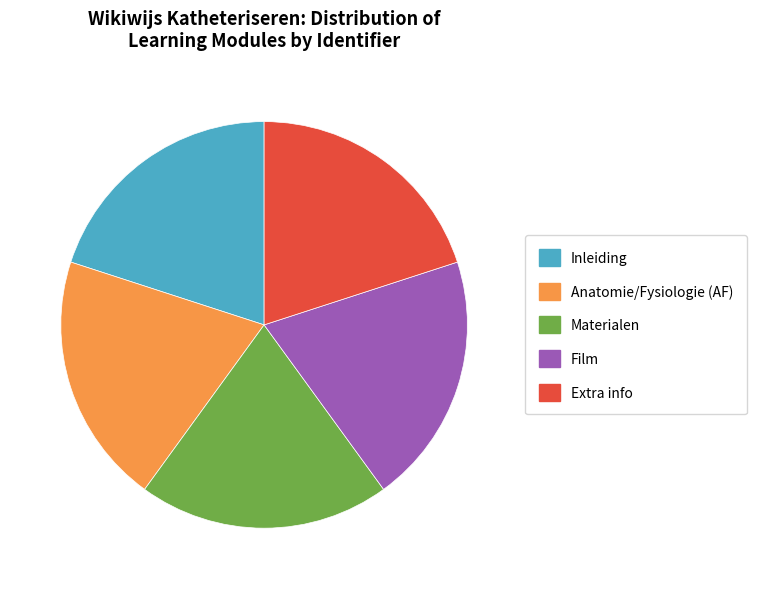

What is the ratio of the value at Materialen to the value at Extra info?

1.0